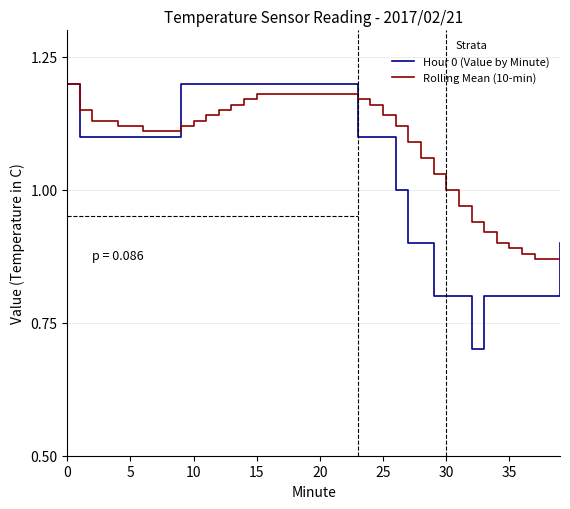

How many Hour 0 (Value by Minute) values are between 0 and 1?

14